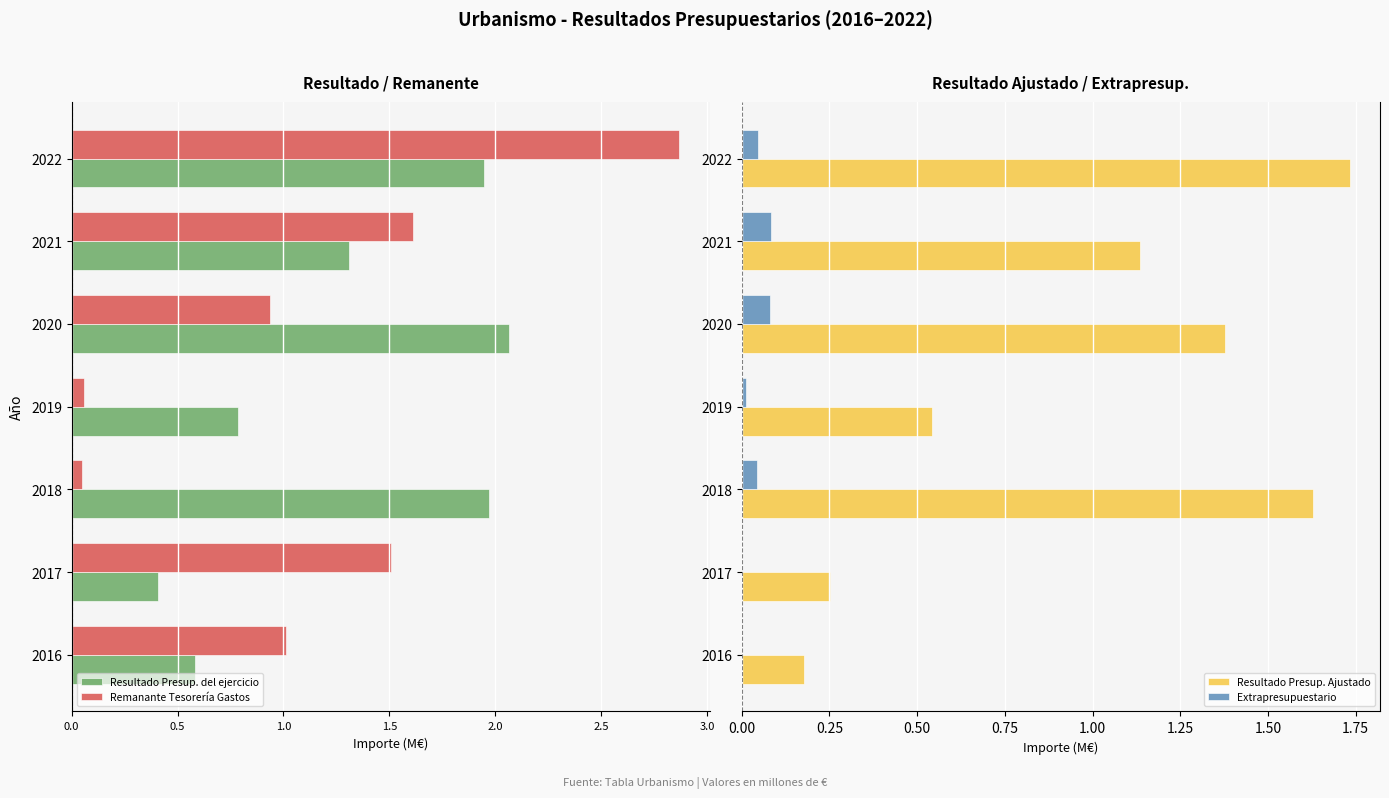

Is it true that Extrapresupuestario equals 0.1 at 2021?

True